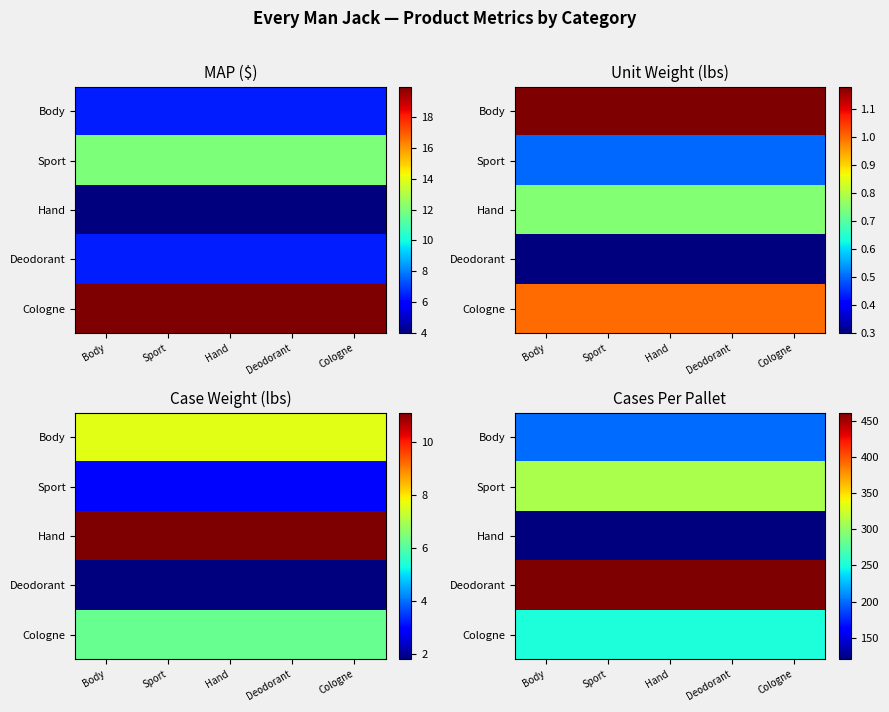

The value of Deodorant at Hand is 462. True or false?

True